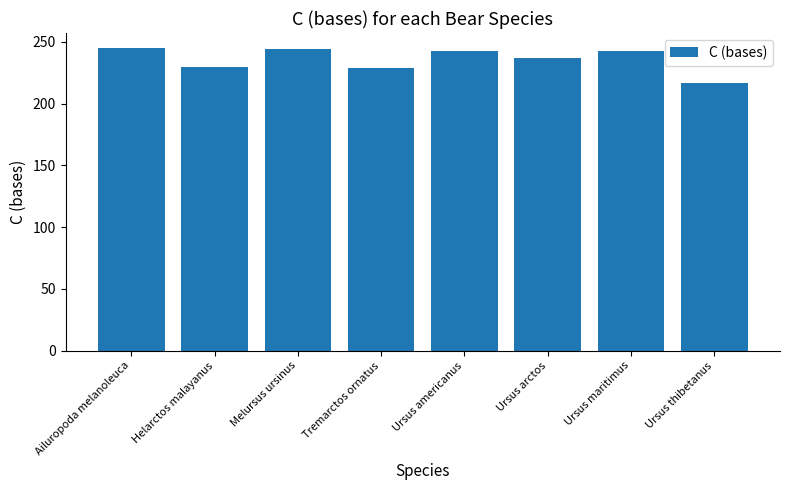

The value at Ailuropoda melanoleuca is 63. True or false?

False